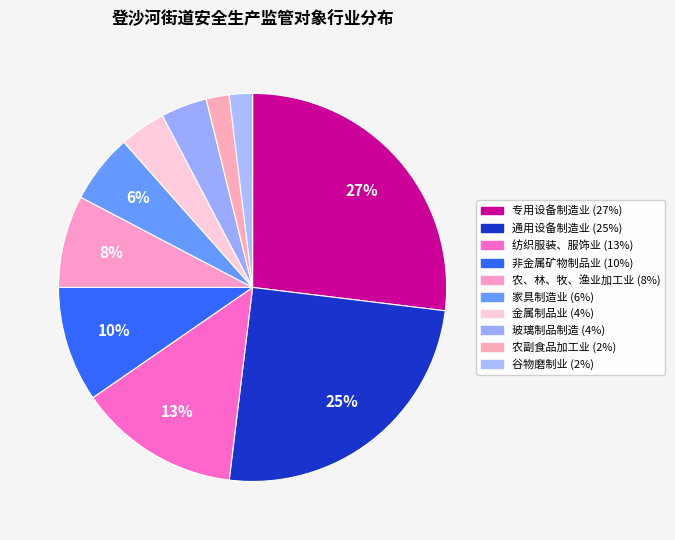

Does 谷物磨制业 represent more than half of the total?

No